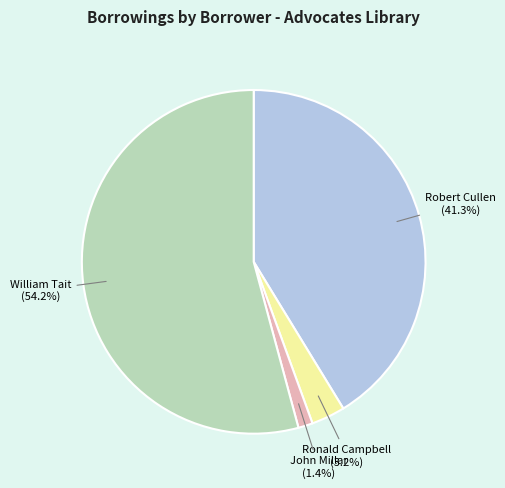

Does any single category account for the majority?

Yes